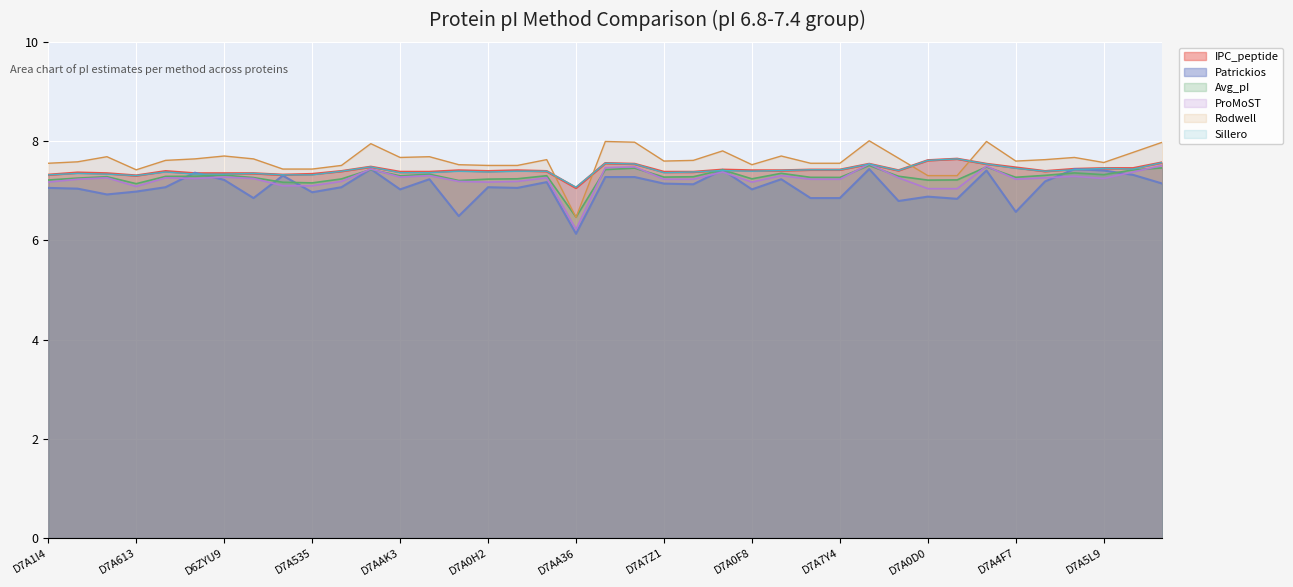

At which category does Rodwell reach its first local valley?

D7A613